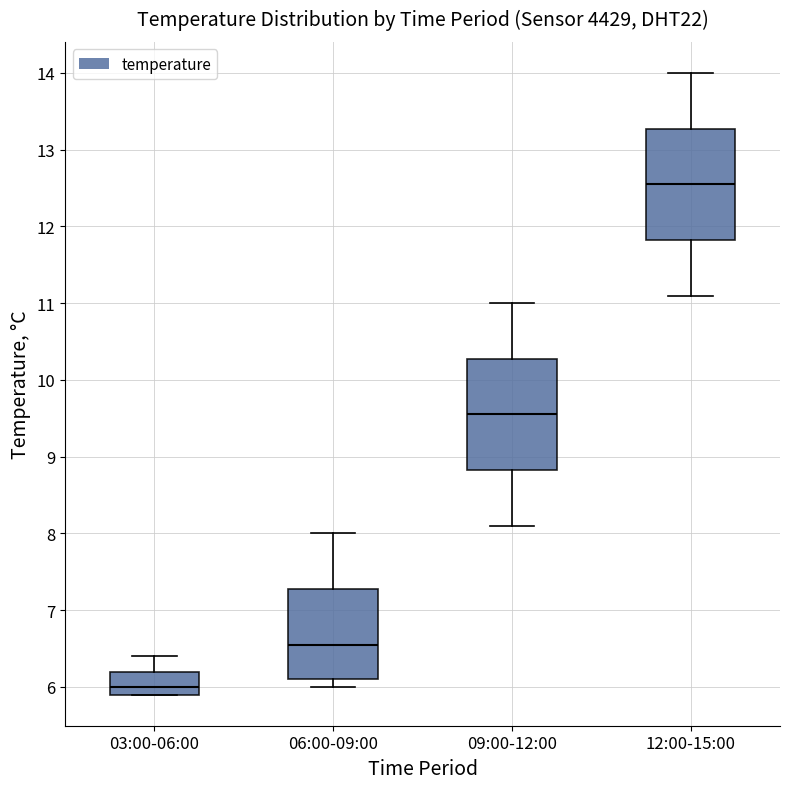

Reading left to right, transcribe this box plot: for each box, give where its median line is, the range the box spans, and where its two whiskers end, as read against the y-axis. The values are not printed on the chart, so give them approximately, as read against the axis.

03:00-06:00: median 6.0, box 5.9 to 6.2, whiskers 5.9 to 6.4
06:00-09:00: median 6.6, box 6.1 to 7.3, whiskers 6.0 to 8.0
09:00-12:00: median 9.6, box 8.8 to 10.3, whiskers 8.1 to 11.0
12:00-15:00: median 12.6, box 11.8 to 13.3, whiskers 11.1 to 14.0